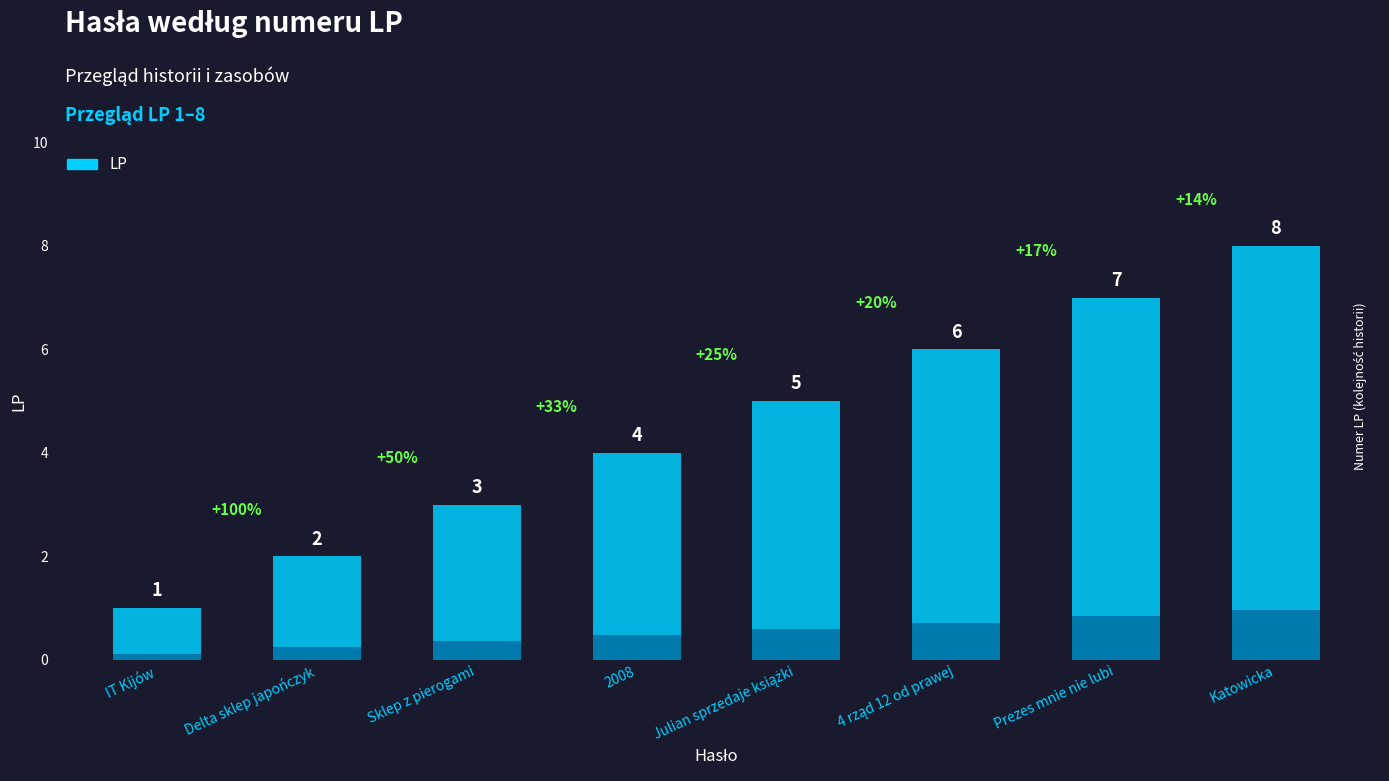

Reading left to right, list all the values displayed in this chart.

1	2	3	4	5	6	7	8